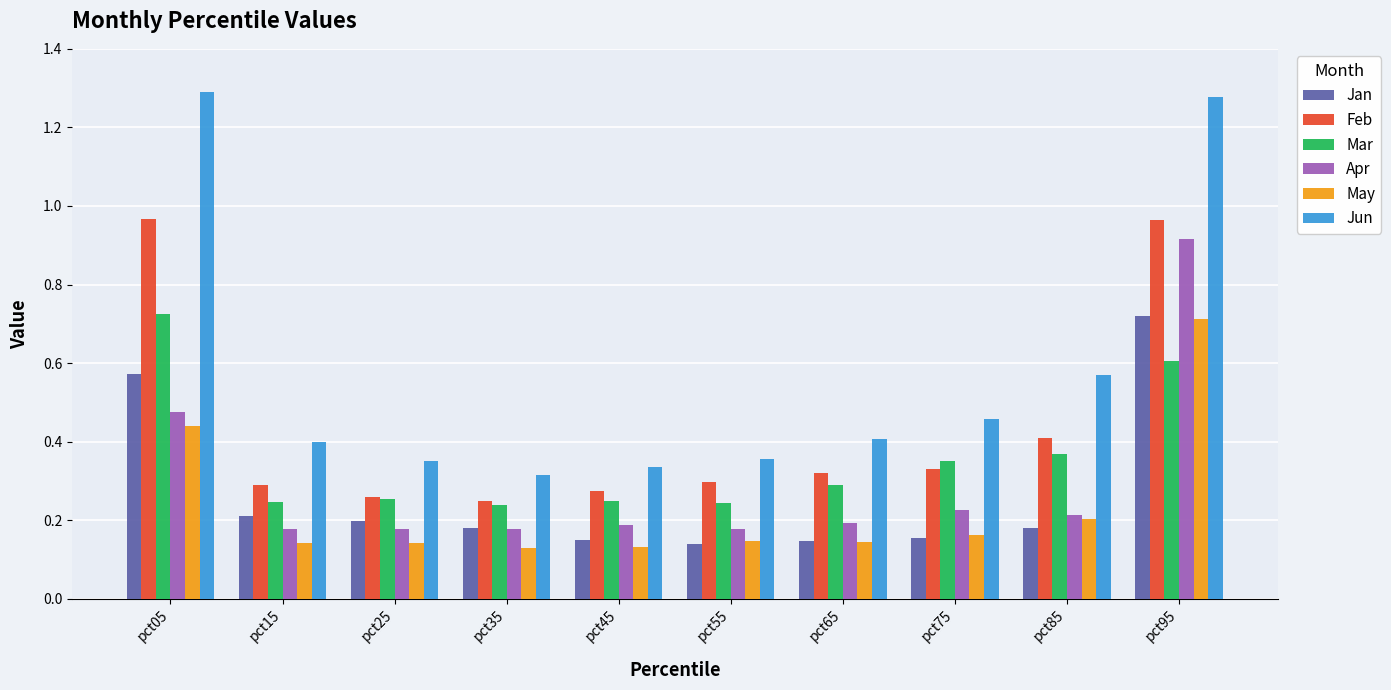

What are all the series names shown in the legend?

Jan, Feb, Mar, Apr, May, Jun